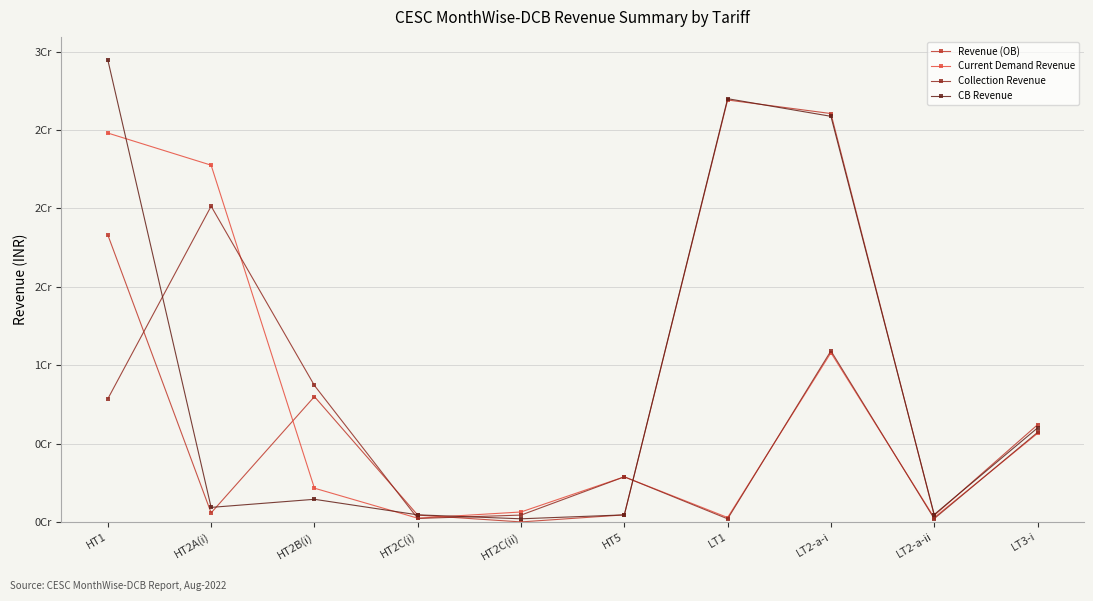

What are all the series names shown in the legend?

Revenue (OB), Current Demand Revenue, Collection Revenue, CB Revenue